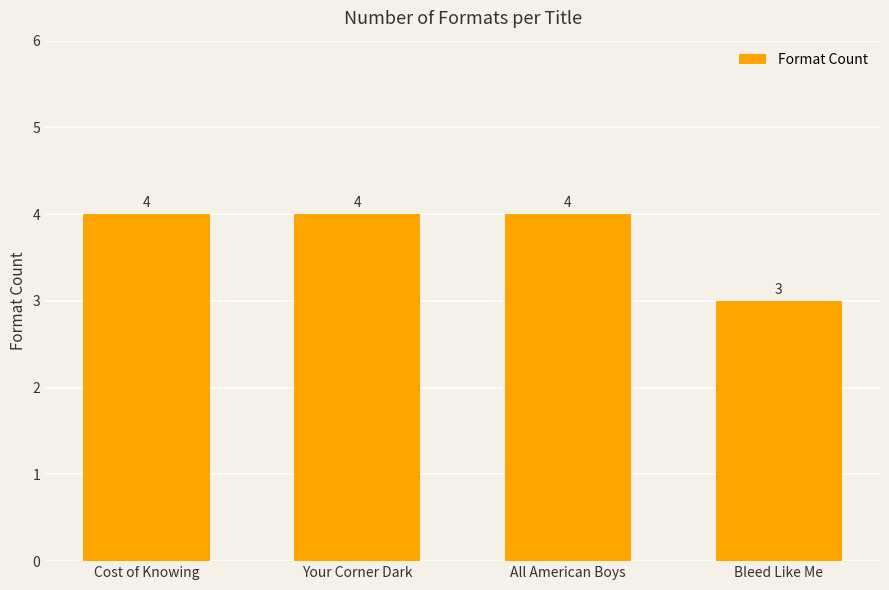

What is the maximum value shown in the chart?

4